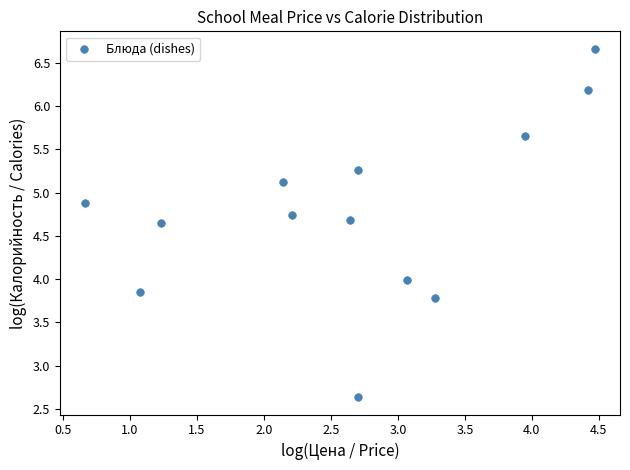

What is the range of X values (max minus min)?

3.8